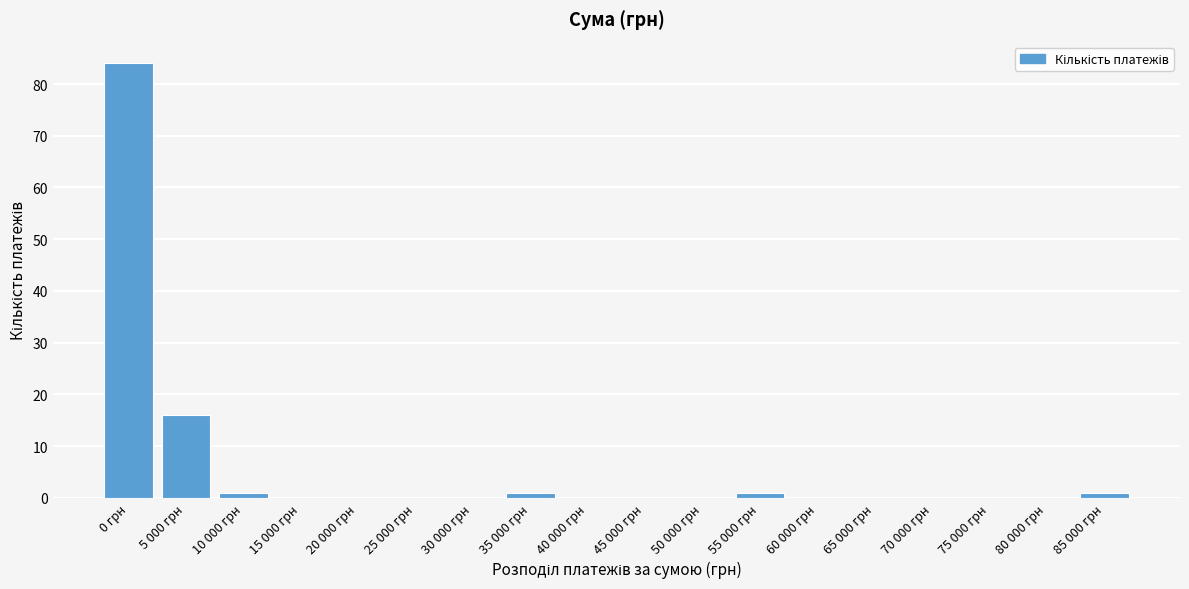

Reading right to left, extract all data points from this chart.

85 000 грн=1	80 000 грн=0	75 000 грн=0	70 000 грн=0	65 000 грн=0	60 000 грн=0	55 000 грн=1	50 000 грн=0	45 000 грн=0	40 000 грн=0	35 000 грн=1	30 000 грн=0	25 000 грн=0	20 000 грн=0	15 000 грн=0	10 000 грн=1	5 000 грн=16	0 грн=84